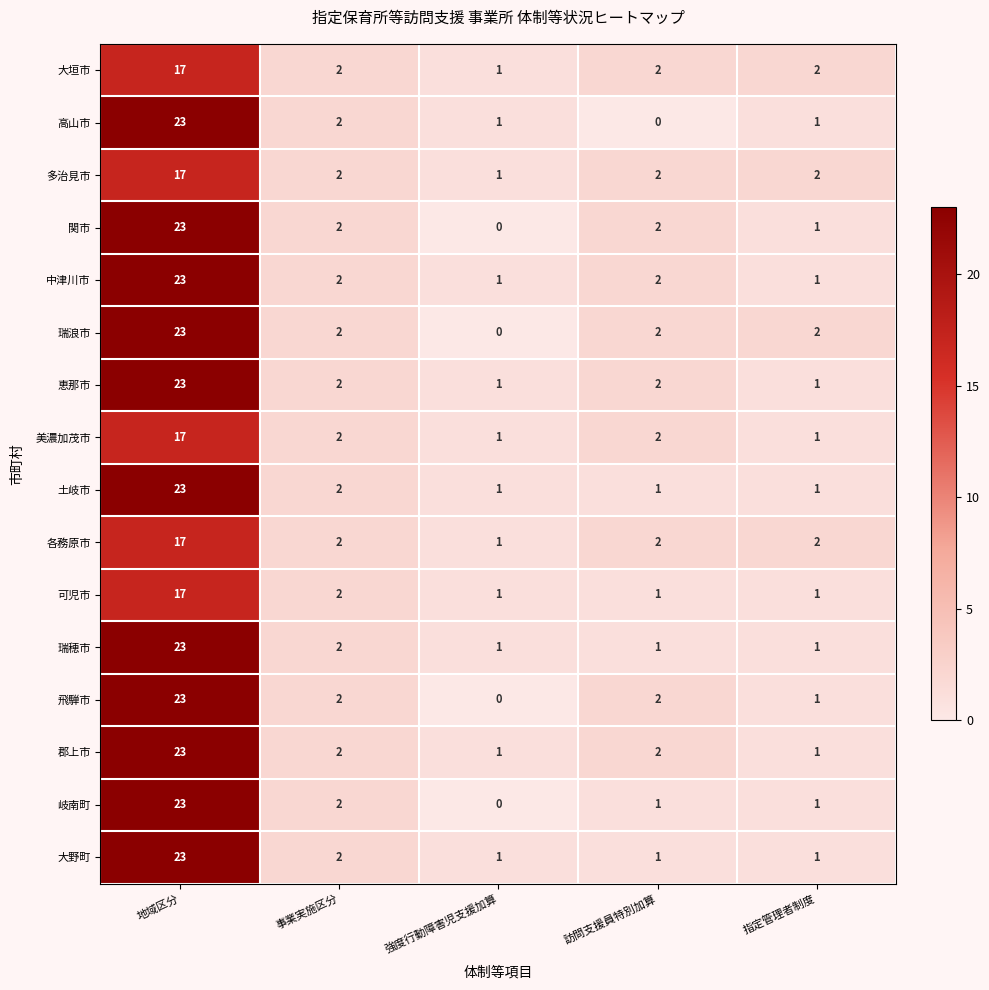

The value of 各務原市 at 訪問支援員特別加算 is 2. True or false?

True